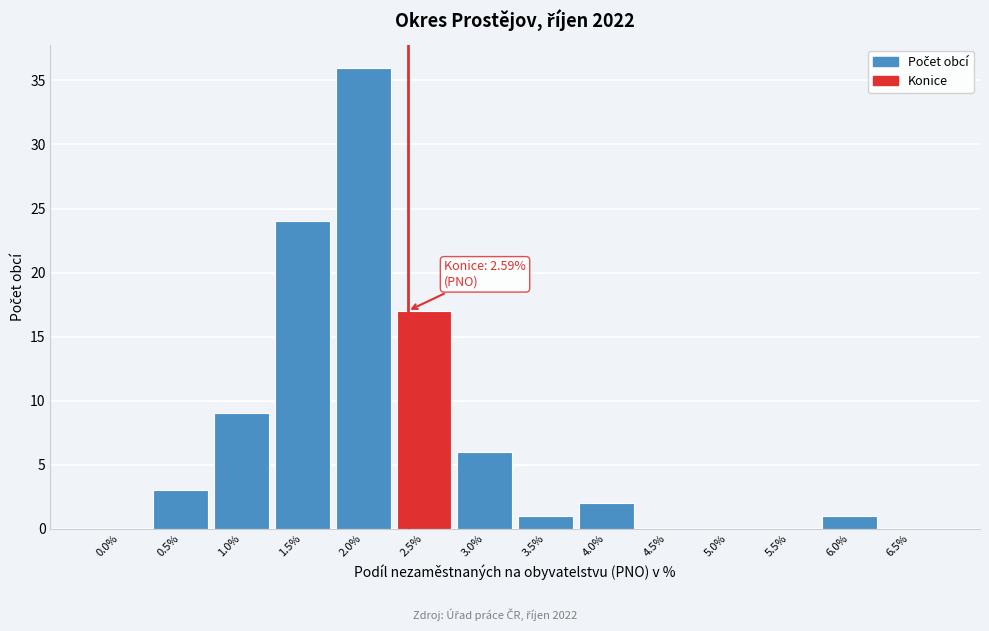

Reading left to right, extract all data points from this chart.

0.0%=0	0.5%=3	1.0%=9	1.5%=24	2.0%=36	2.5%=17	3.0%=6	3.5%=1	4.0%=2	4.5%=0	5.0%=0	5.5%=0	6.0%=1	6.5%=0